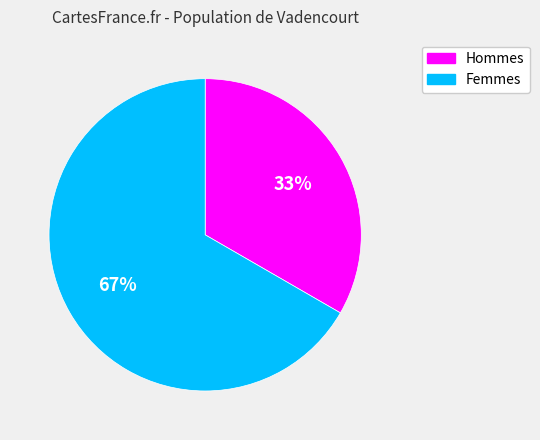

To the nearest percent, what is the average slice percentage?

50%